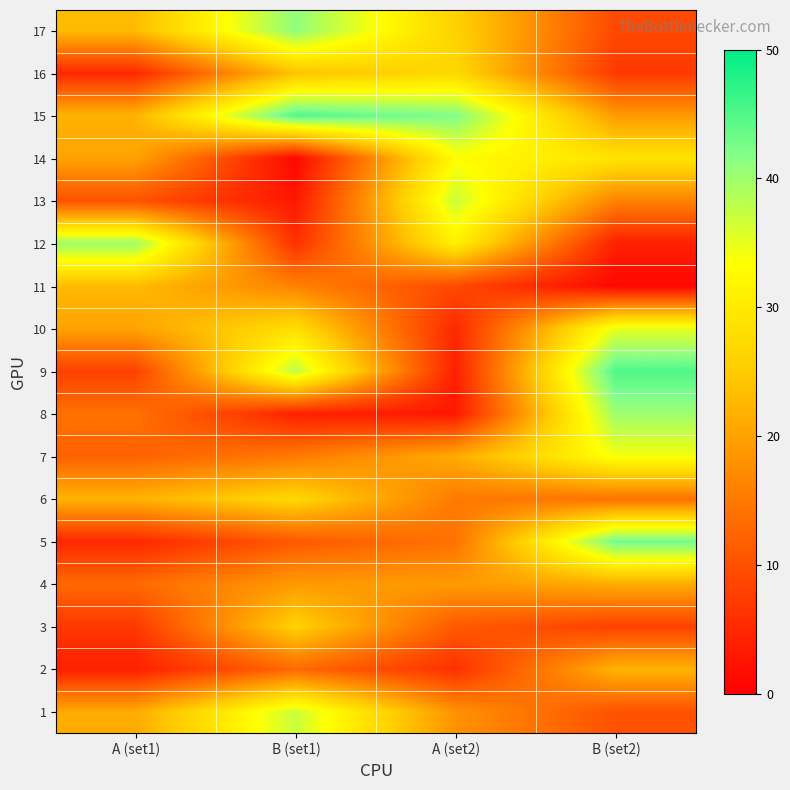

Reading left to right, list all the values displayed in this chart.

1: A (set1)=21	B (set1)=37	A (set2)=18	B (set2)=10
2: A (set1)=4	B (set1)=13	A (set2)=6	B (set2)=22
3: A (set1)=7	B (set1)=26	A (set2)=11	B (set2)=8
4: A (set1)=13	B (set1)=19	A (set2)=19	B (set2)=21
5: A (set1)=5	B (set1)=11	A (set2)=14	B (set2)=43
6: A (set1)=22	B (set1)=27	A (set2)=15	B (set2)=14
7: A (set1)=12	B (set1)=15	A (set2)=21	B (set2)=34
8: A (set1)=14	B (set1)=4	A (set2)=3	B (set2)=40
9: A (set1)=8	B (set1)=38	A (set2)=4	B (set2)=45
10: A (set1)=20	B (set1)=28	A (set2)=5	B (set2)=35
11: A (set1)=23	B (set1)=16	A (set2)=9	B (set2)=1
12: A (set1)=40	B (set1)=6	A (set2)=31	B (set2)=4
13: A (set1)=10	B (set1)=3	A (set2)=37	B (set2)=16
14: A (set1)=20	B (set1)=1	A (set2)=33	B (set2)=29
15: A (set1)=22	B (set1)=45	A (set2)=42	B (set2)=19
16: A (set1)=5	B (set1)=24	A (set2)=27	B (set2)=7
17: A (set1)=23	B (set1)=41	A (set2)=26	B (set2)=9